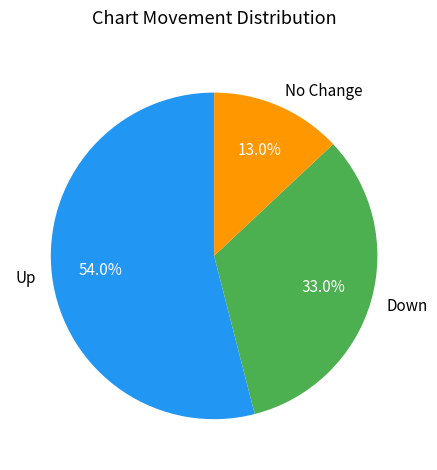

Rank the categories by value from highest to lowest.

Up, Down, No Change